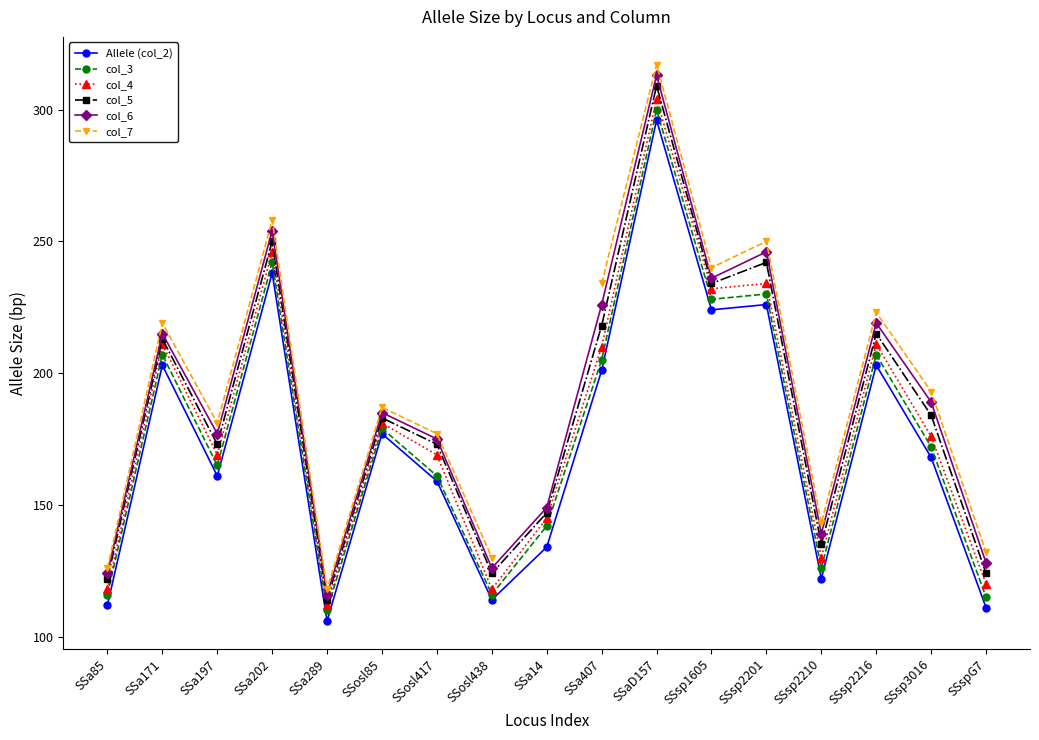

What is the maximum value for col_5?

309